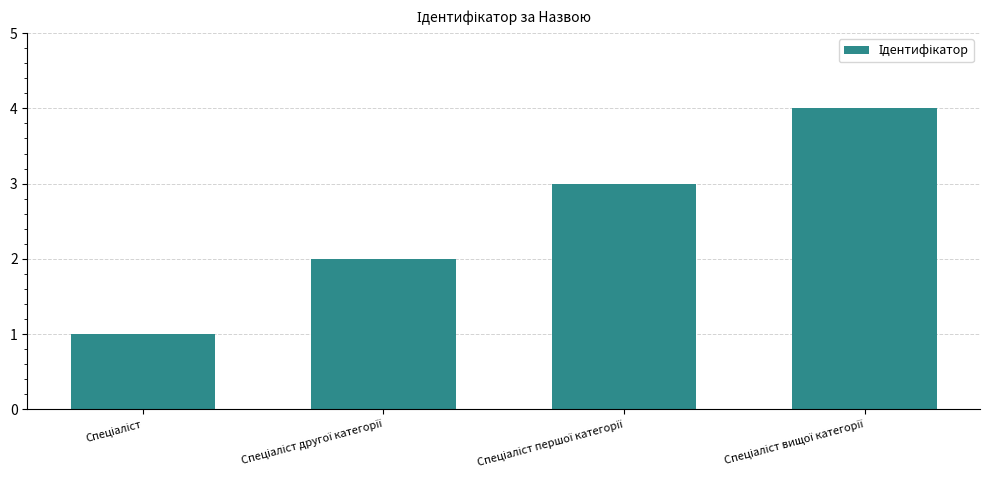

What is the maximum value shown in the chart?

4